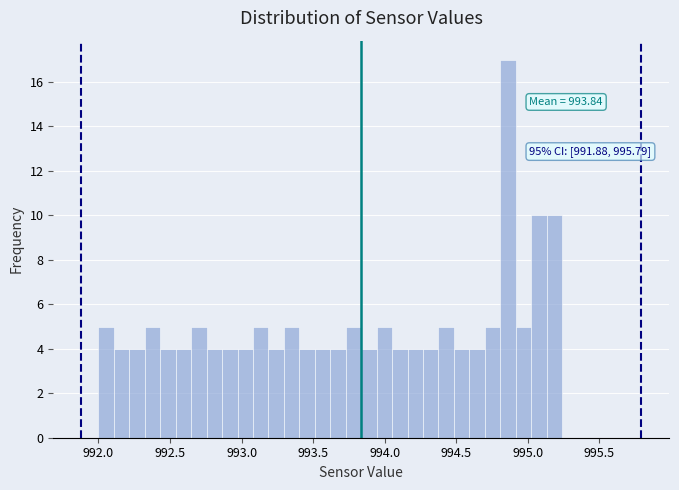

Read against the x-axis, roughly where is the centre of the tallest bar?

994.85